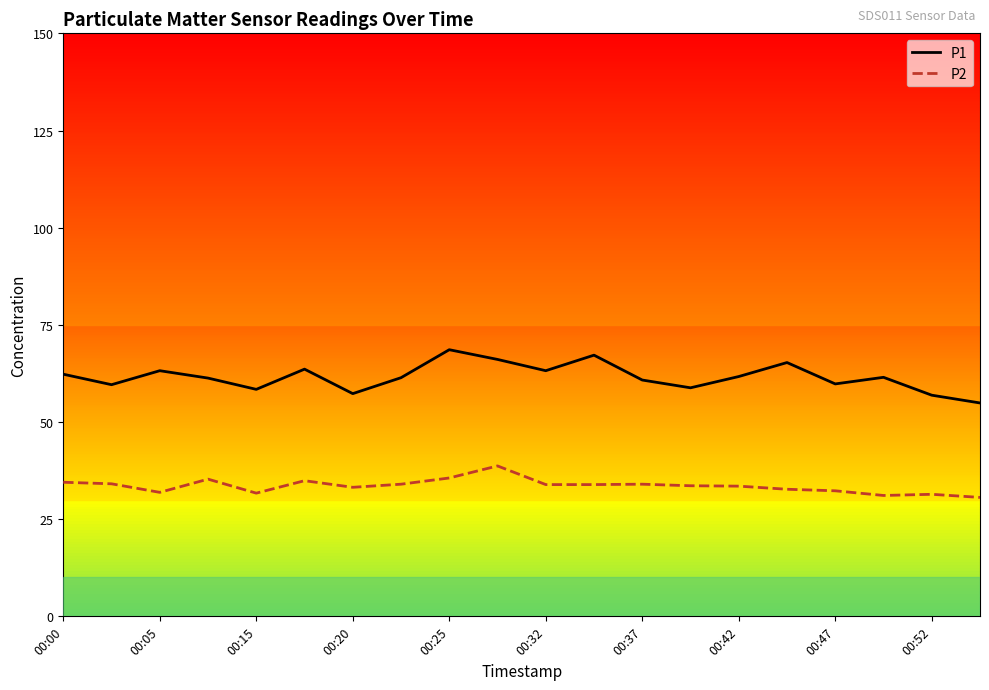

True or false: P2 and P1 cross at least once.

False